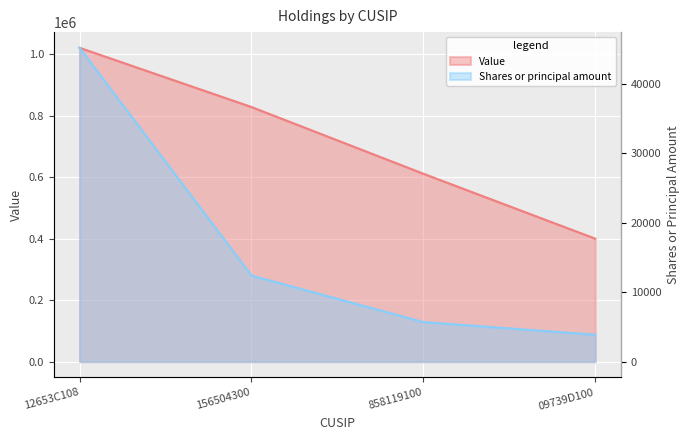

True or false: Value and Shares or principal amount cross at least once.

False